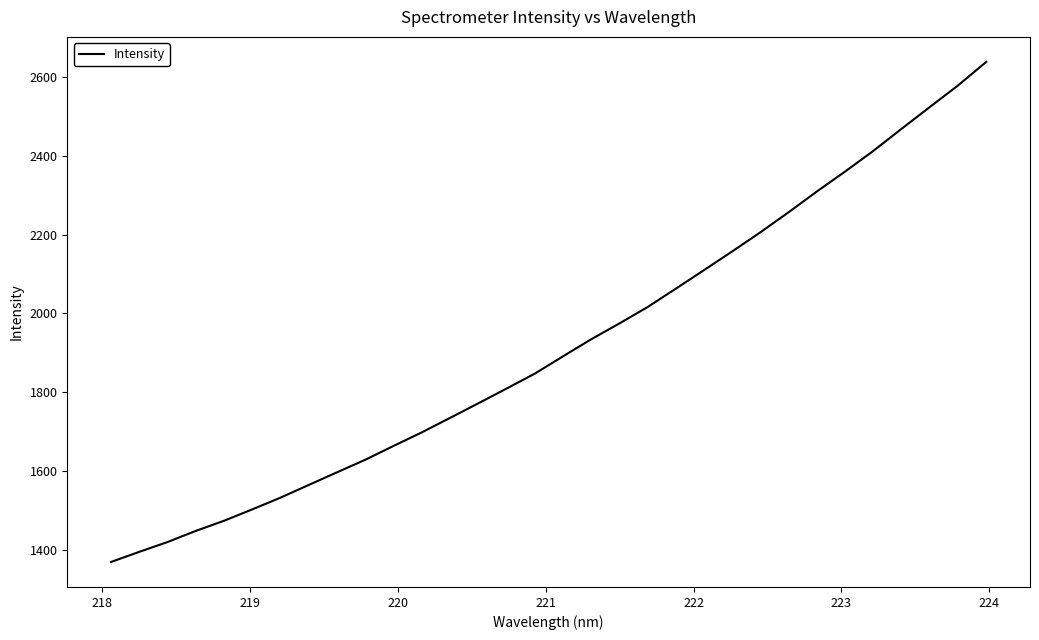

What is the maximum value shown in the chart?

2638.8